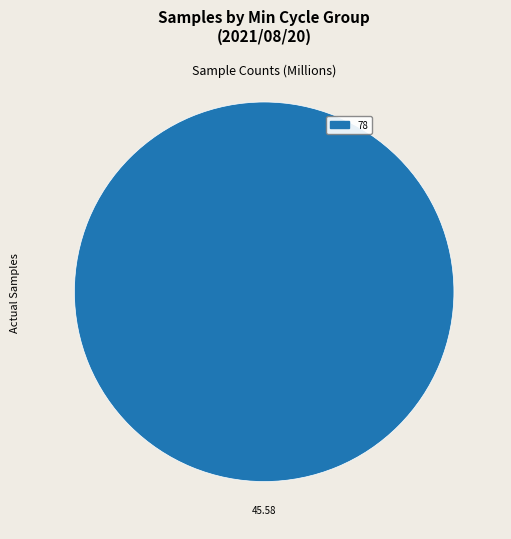

Count the number of slices in the pie.

1